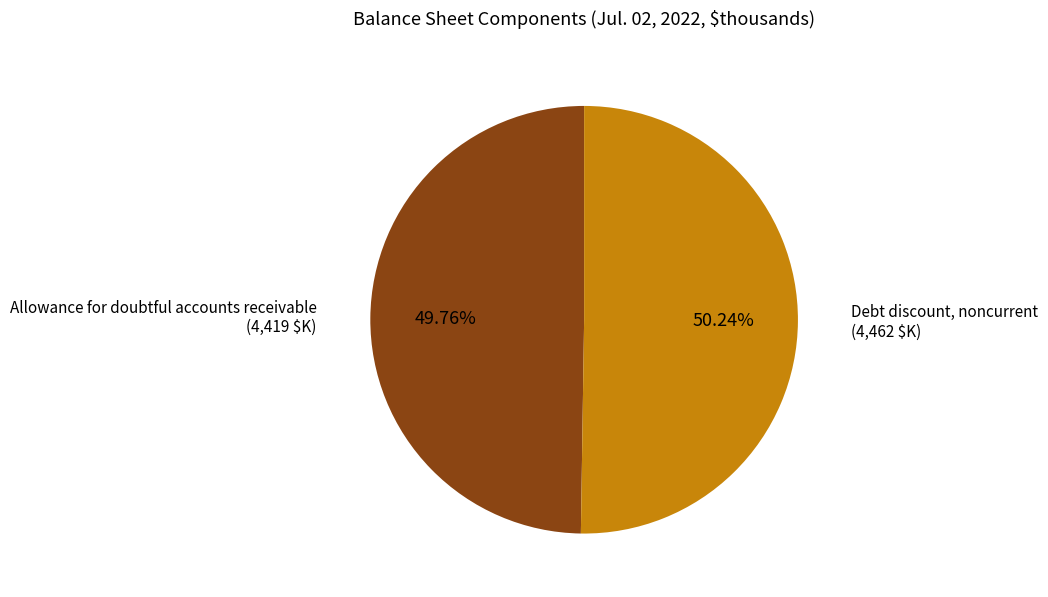

How many slices are in this pie chart?

2